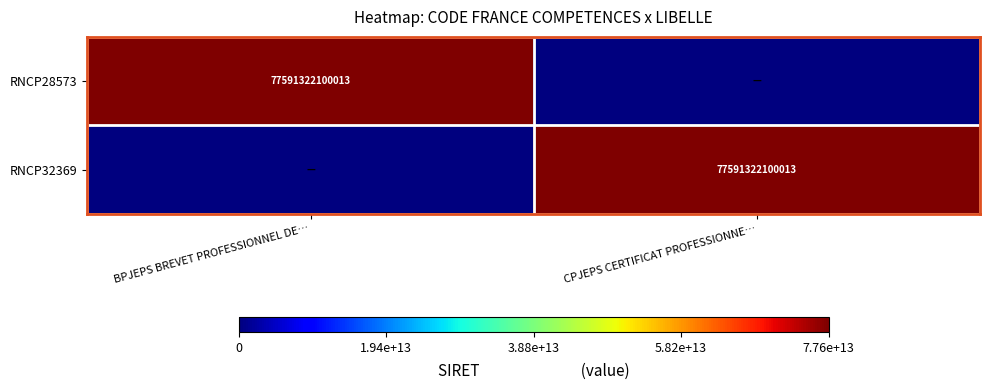

At how many categories does at least one series exceed 39864543771915?

2